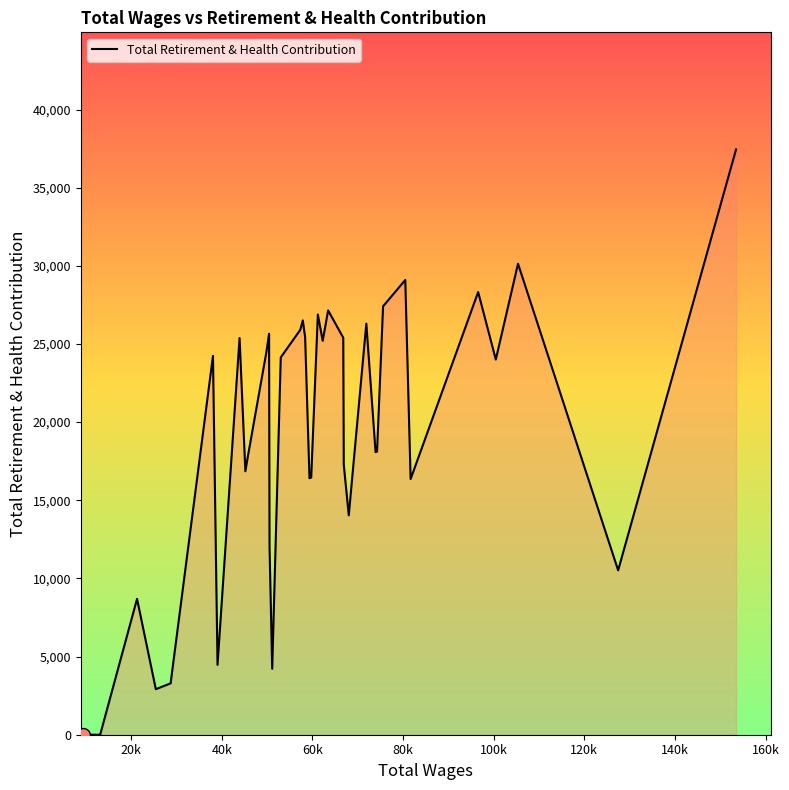

What is the greatest value displayed?

37448